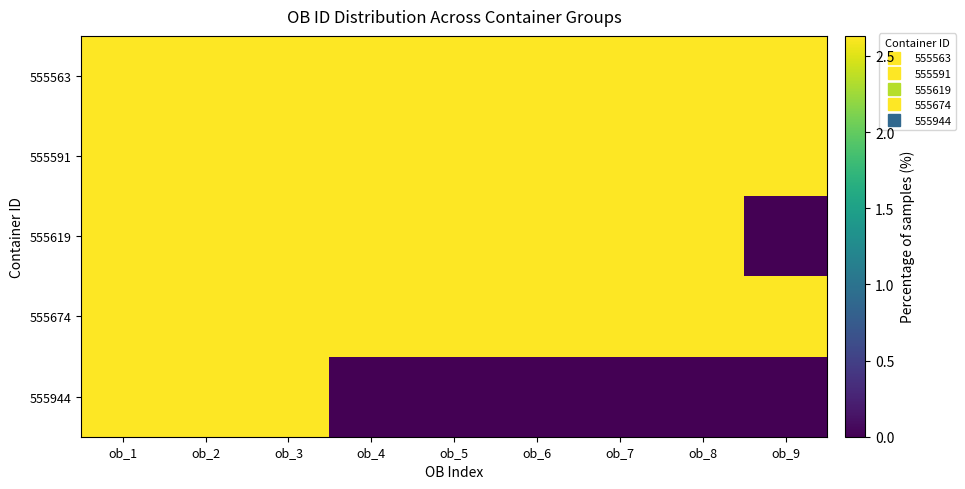

Count the number of categories in the chart.

9